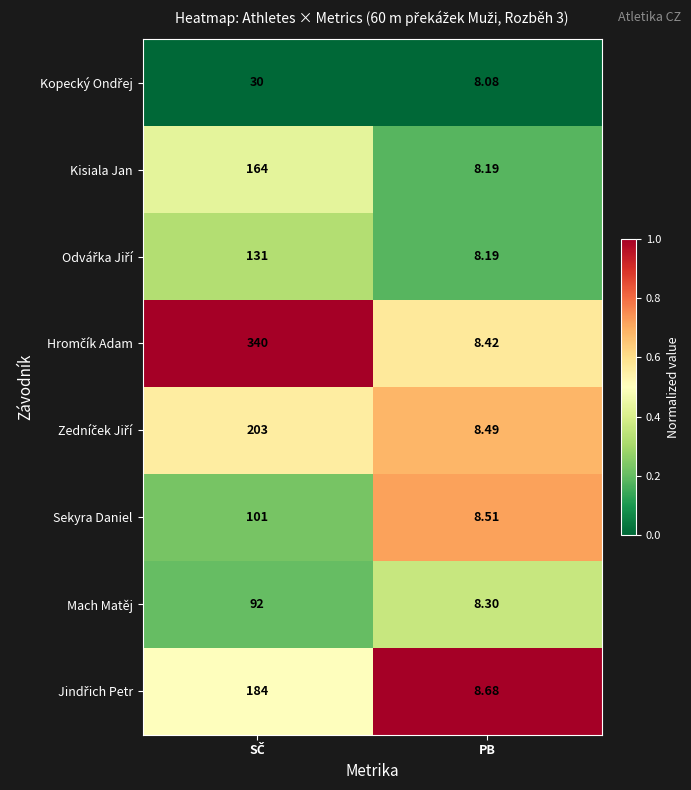

How many series are shown in this chart?

8